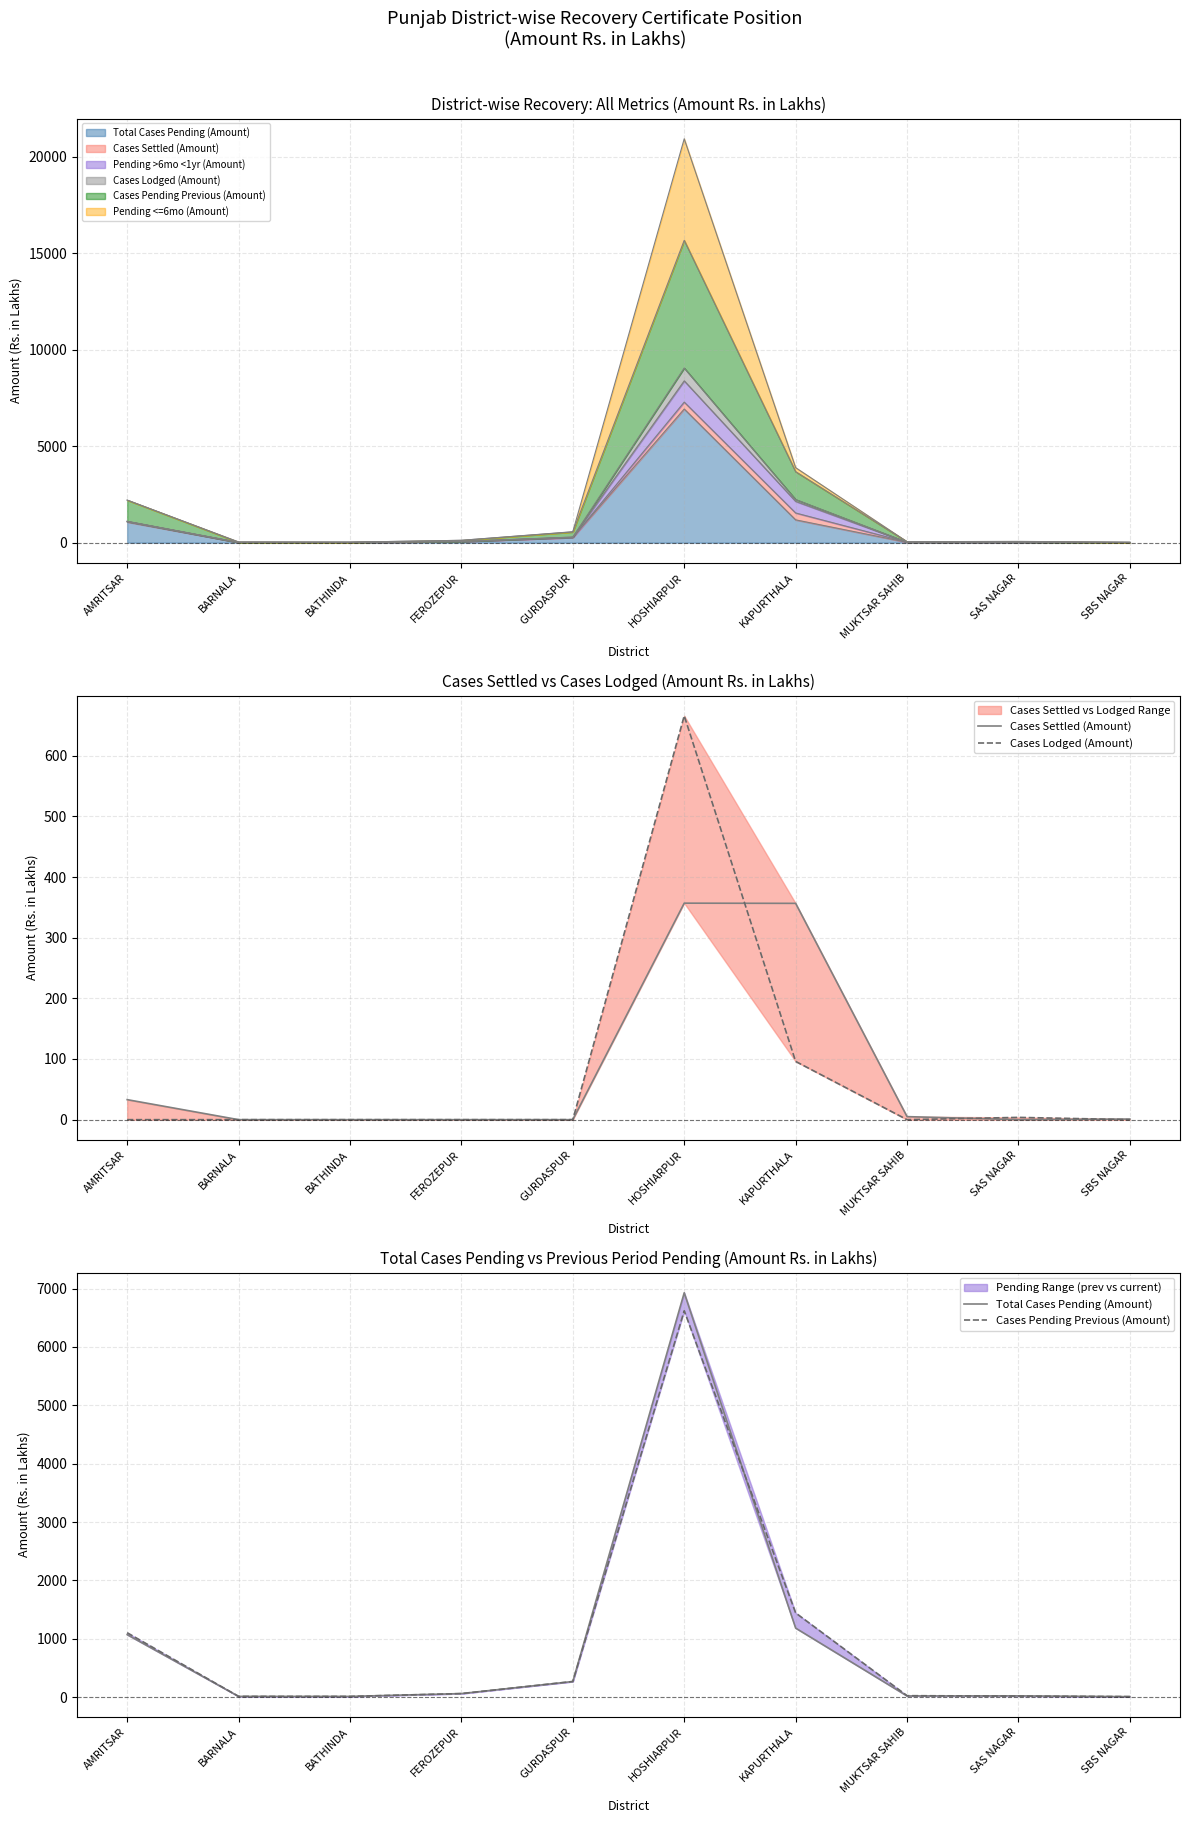

The value of Total Cases Pending (Amount) at SAS NAGAR is 39.3. True or false?

False